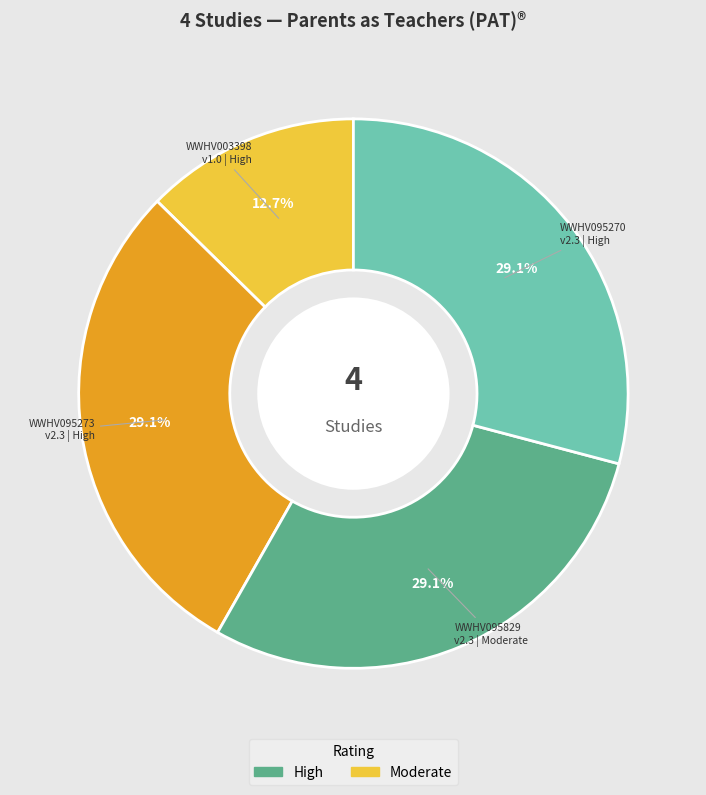

Is there a majority slice in this chart?

No